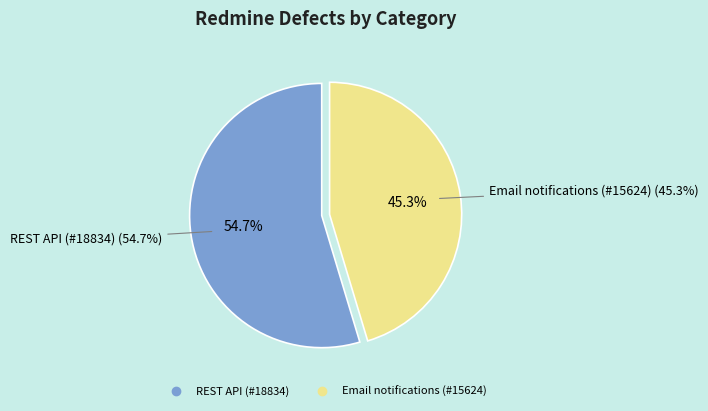

Which category has the biggest portion of the pie?

REST API (#18834)